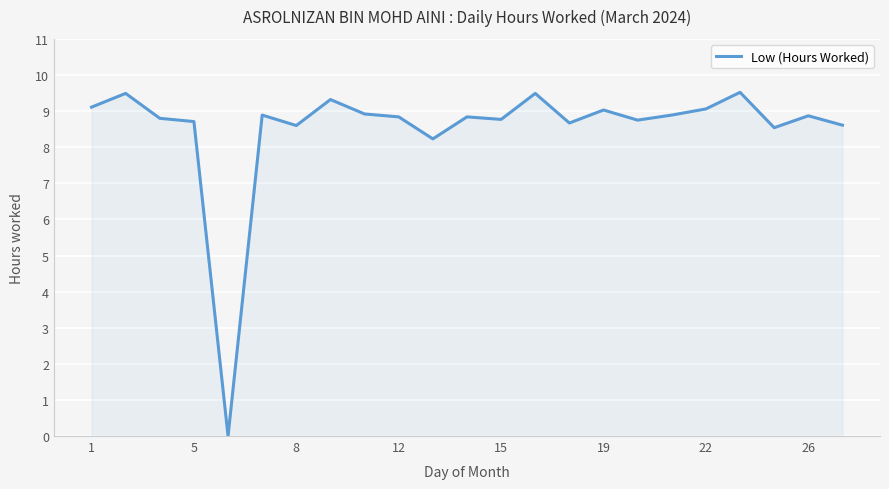

What is the difference between the maximum and minimum values?

9.5